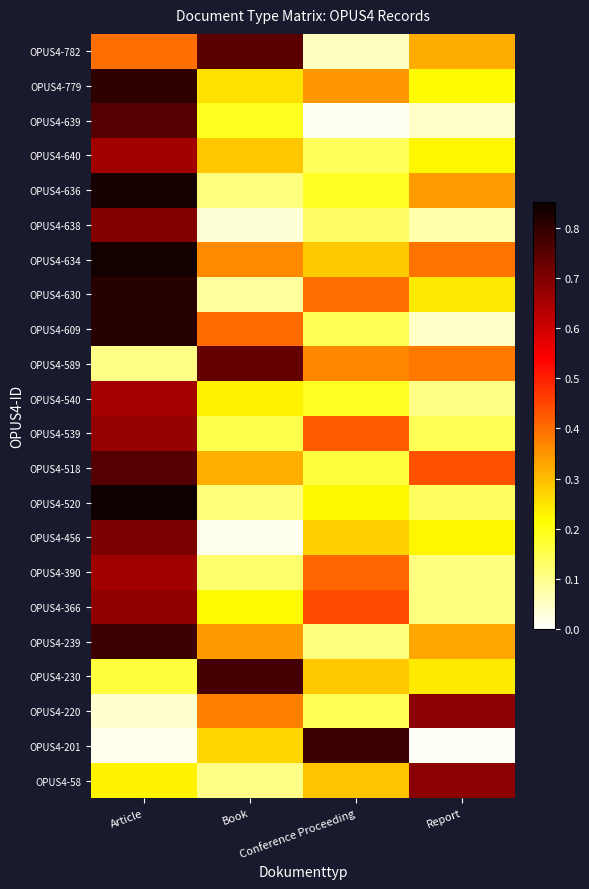

Reading left to right, transcribe all the data shown in this chart.

OPUS4-782: Article=0.4	Book=0.7	Conference Proceeding=0.1	Report=0.3
OPUS4-779: Article=0.8	Book=0.3	Conference Proceeding=0.3	Report=0.2
OPUS4-639: Article=0.8	Book=0.2	Conference Proceeding=0.0	Report=0.0
OPUS4-640: Article=0.7	Book=0.3	Conference Proceeding=0.1	Report=0.2
OPUS4-636: Article=0.8	Book=0.1	Conference Proceeding=0.2	Report=0.3
OPUS4-638: Article=0.7	Book=0.0	Conference Proceeding=0.1	Report=0.1
OPUS4-634: Article=0.8	Book=0.4	Conference Proceeding=0.3	Report=0.4
OPUS4-630: Article=0.8	Book=0.1	Conference Proceeding=0.4	Report=0.2
OPUS4-609: Article=0.8	Book=0.4	Conference Proceeding=0.1	Report=0.0
OPUS4-589: Article=0.1	Book=0.7	Conference Proceeding=0.4	Report=0.4
OPUS4-540: Article=0.7	Book=0.2	Conference Proceeding=0.2	Report=0.1
OPUS4-539: Article=0.7	Book=0.2	Conference Proceeding=0.4	Report=0.1
OPUS4-518: Article=0.8	Book=0.3	Conference Proceeding=0.2	Report=0.4
OPUS4-520: Article=0.8	Book=0.1	Conference Proceeding=0.2	Report=0.1
OPUS4-456: Article=0.7	Book=0.0	Conference Proceeding=0.3	Report=0.2
OPUS4-390: Article=0.7	Book=0.1	Conference Proceeding=0.4	Report=0.1
OPUS4-366: Article=0.7	Book=0.2	Conference Proceeding=0.4	Report=0.1
OPUS4-239: Article=0.8	Book=0.3	Conference Proceeding=0.1	Report=0.3
OPUS4-230: Article=0.2	Book=0.8	Conference Proceeding=0.3	Report=0.2
OPUS4-220: Article=0.0	Book=0.4	Conference Proceeding=0.1	Report=0.7
OPUS4-201: Article=0.0	Book=0.3	Conference Proceeding=0.8	Report=0.0
OPUS4-58: Article=0.2	Book=0.1	Conference Proceeding=0.3	Report=0.7